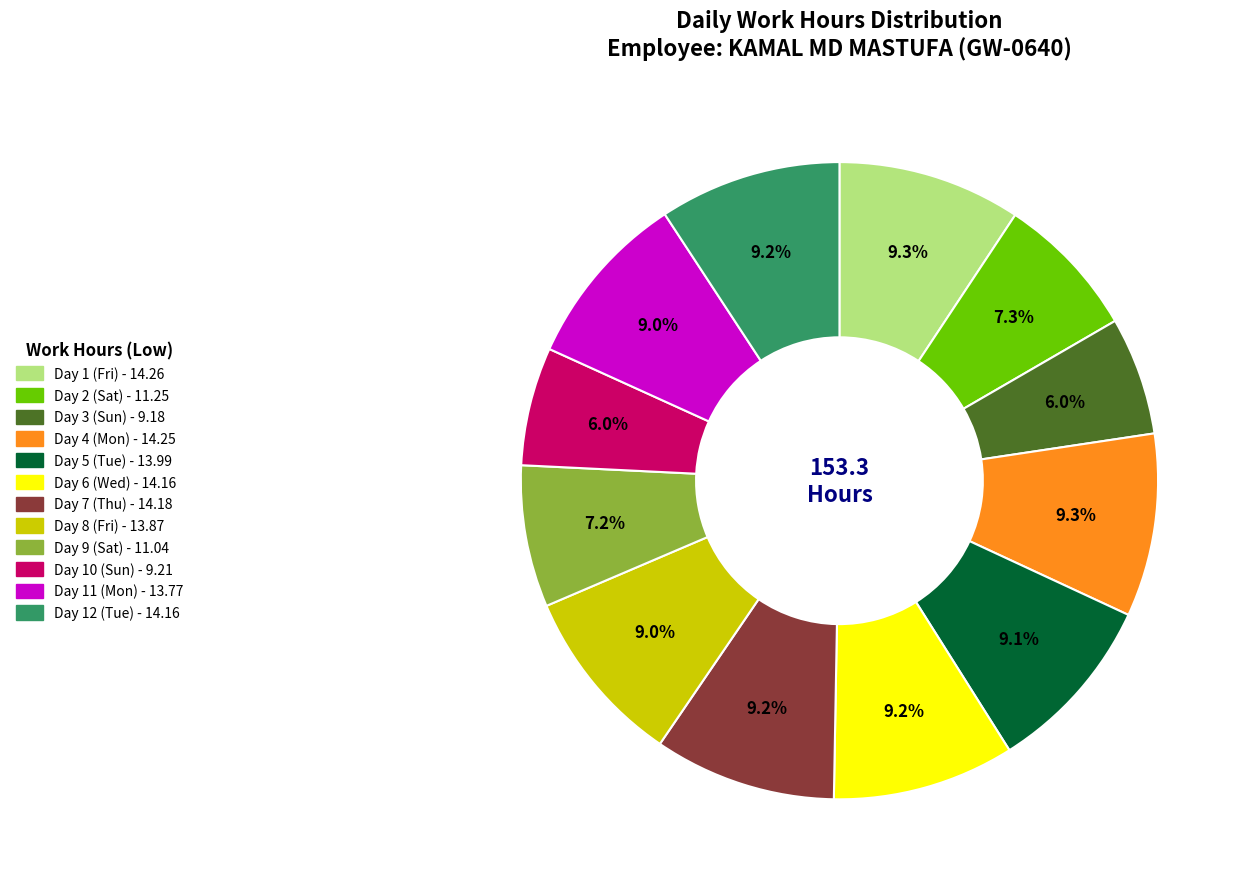

To the nearest percent, what percentage of the pie is Day 2 (Sat)?

7%